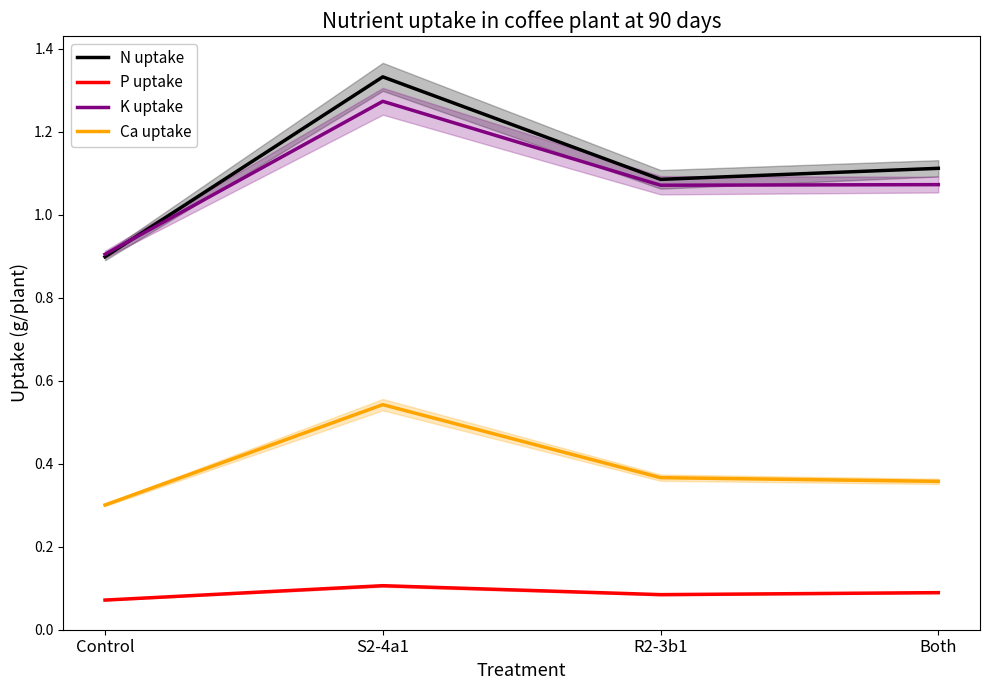

How many intersections are there between N uptake and K uptake?

1